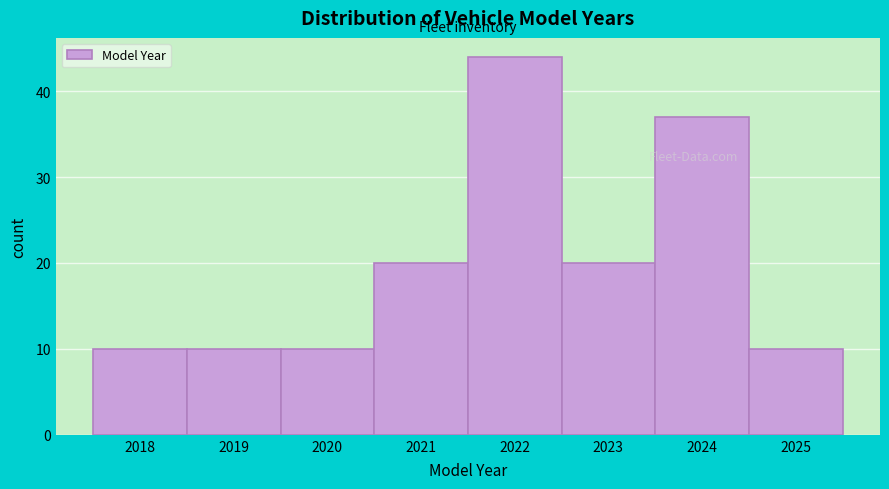

Reading right to left, list all the values displayed in this chart.

2025=10	2024=37	2023=20	2022=44	2021=20	2020=10	2019=10	2018=10